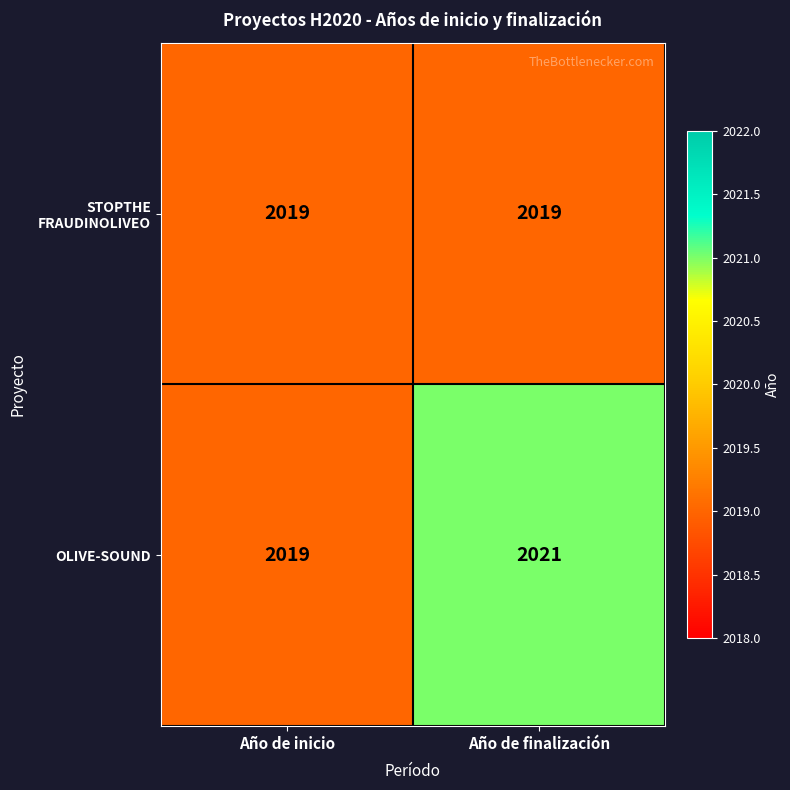

True or false: OLIVE-SOUND has a value of 2021 at Año de finalización.

True